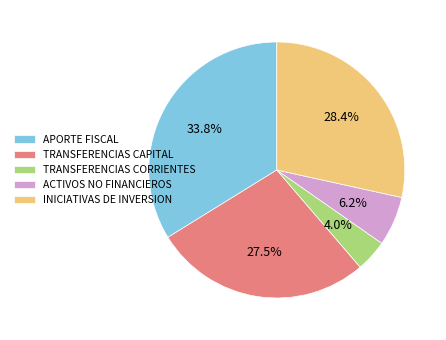

Between INICIATIVAS DE INVERSION and APORTE FISCAL, which is larger?

APORTE FISCAL